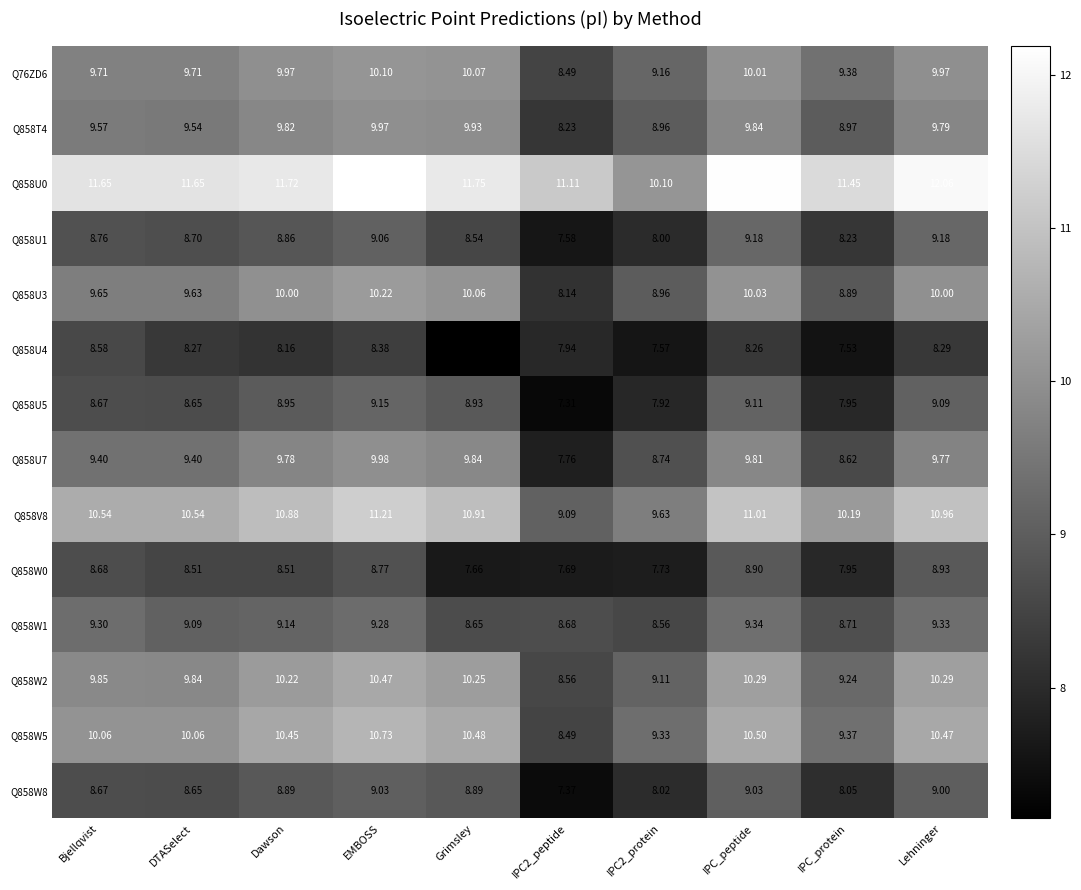

Which label corresponds to the largest value in the chart?

EMBOSS